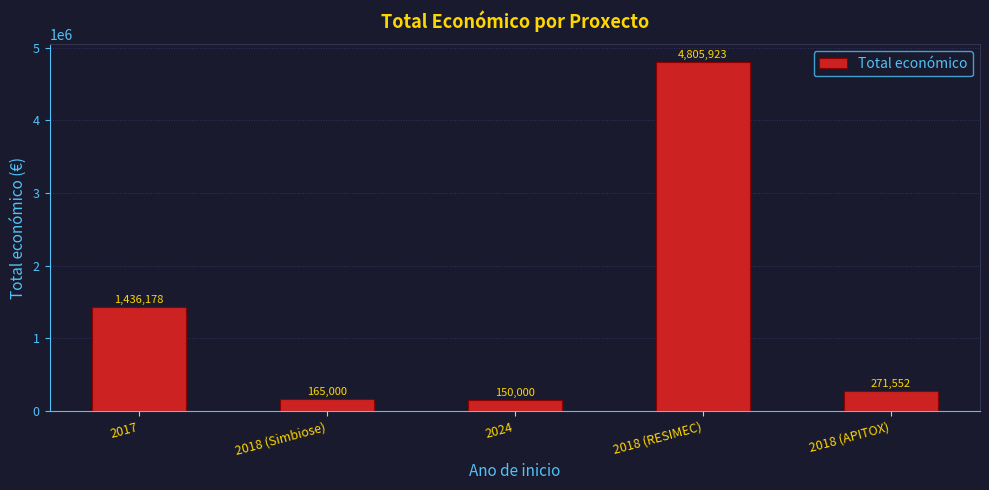

List the labels in order of value, smallest first.

2024, 2018 (Simbiose), 2018 (APITOX), 2017, 2018 (RESIMEC)